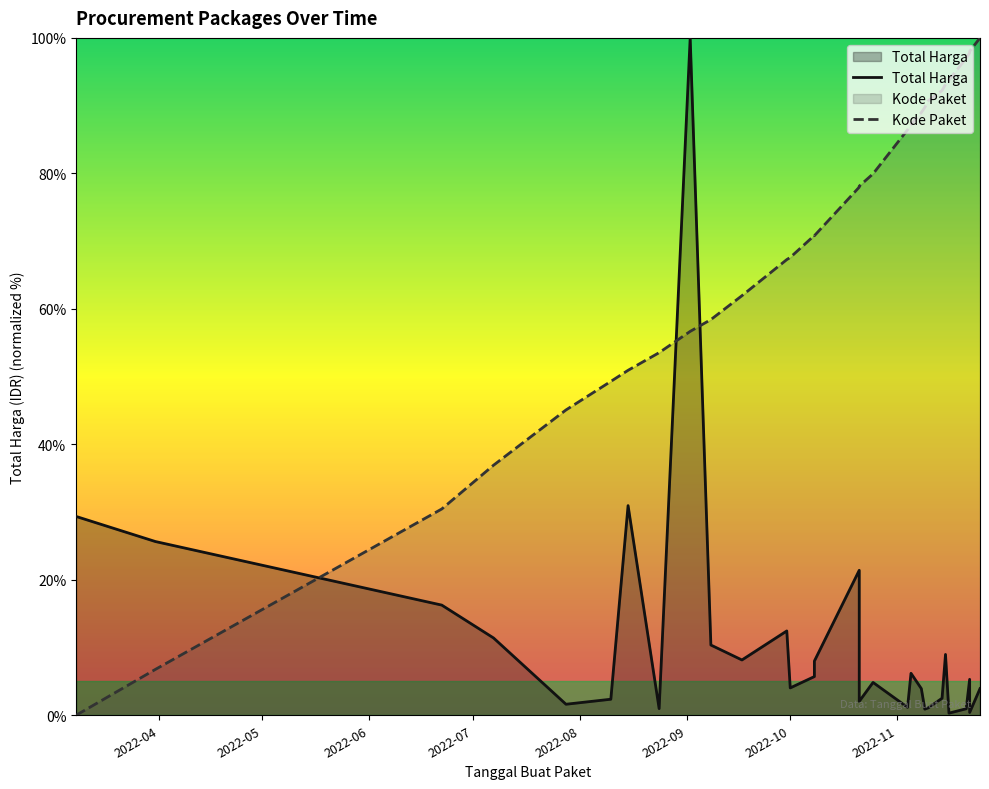

Which series has the largest range (max minus min)?

Kode Paket